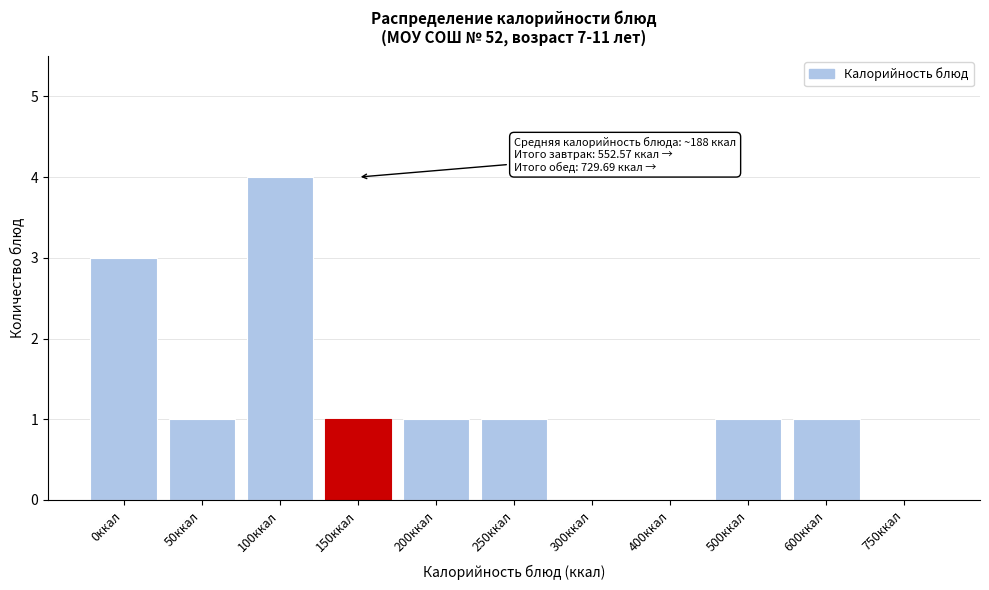

Reading right to left, transcribe all the data shown in this chart.

750ккал=0	600ккал=1	500ккал=1	400ккал=0	300ккал=0	250ккал=1	200ккал=1	150ккал=1	100ккал=4	50ккал=1	0ккал=3